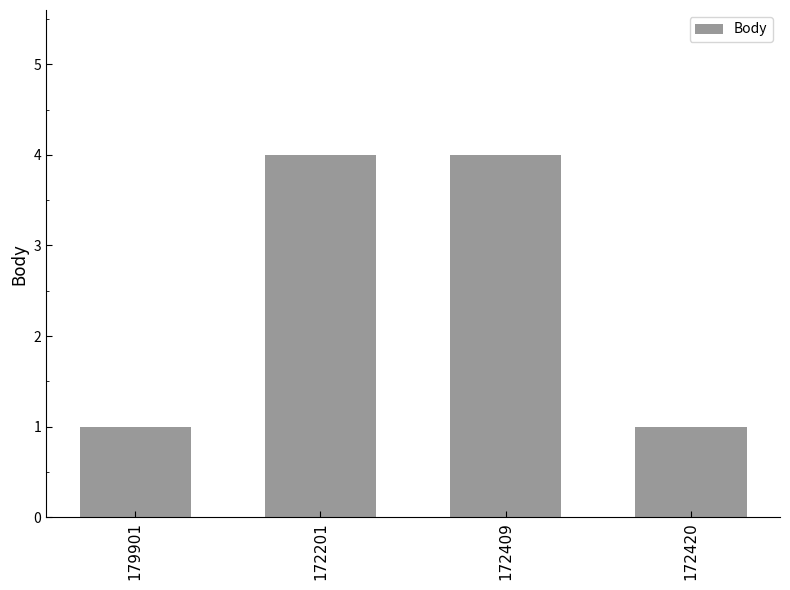

What is the value of the 2nd bar from the left?

4